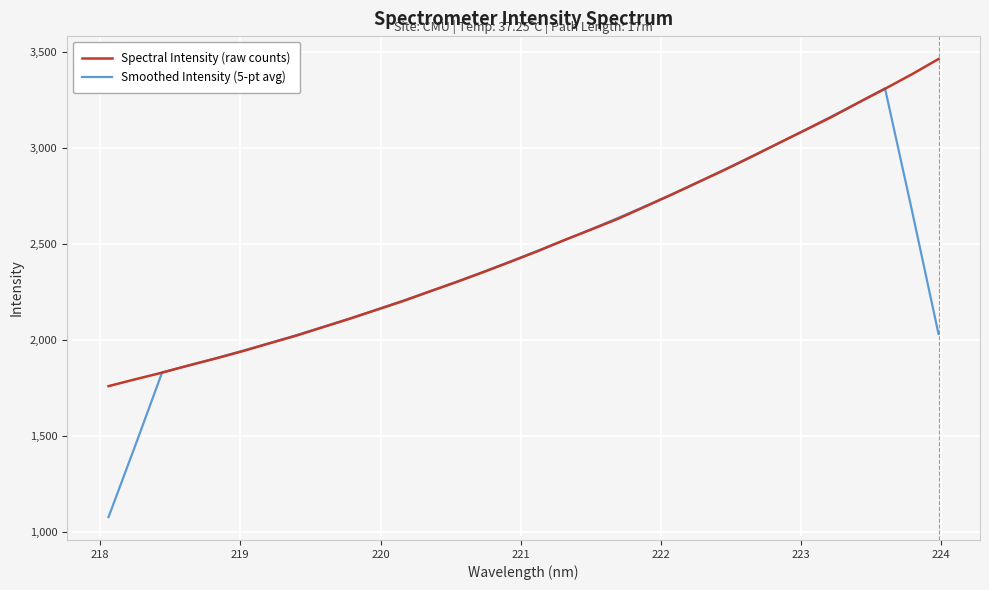

What is the difference between the second highest and minimum values in the Spectral Intensity (raw counts) series?

1623.7